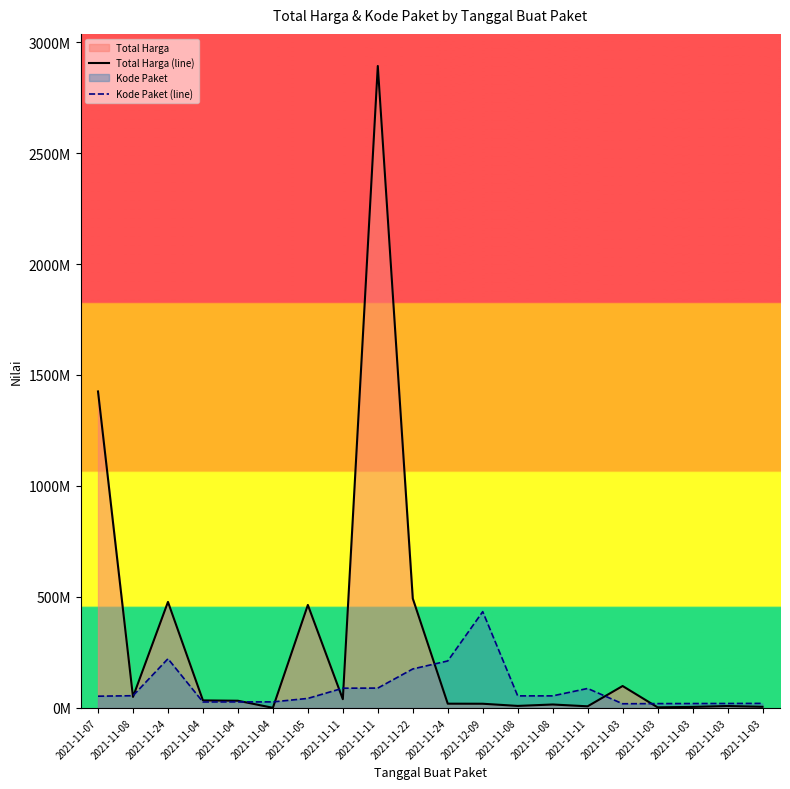

What is the average value of the Kode Paket (line) series?

87441874.7